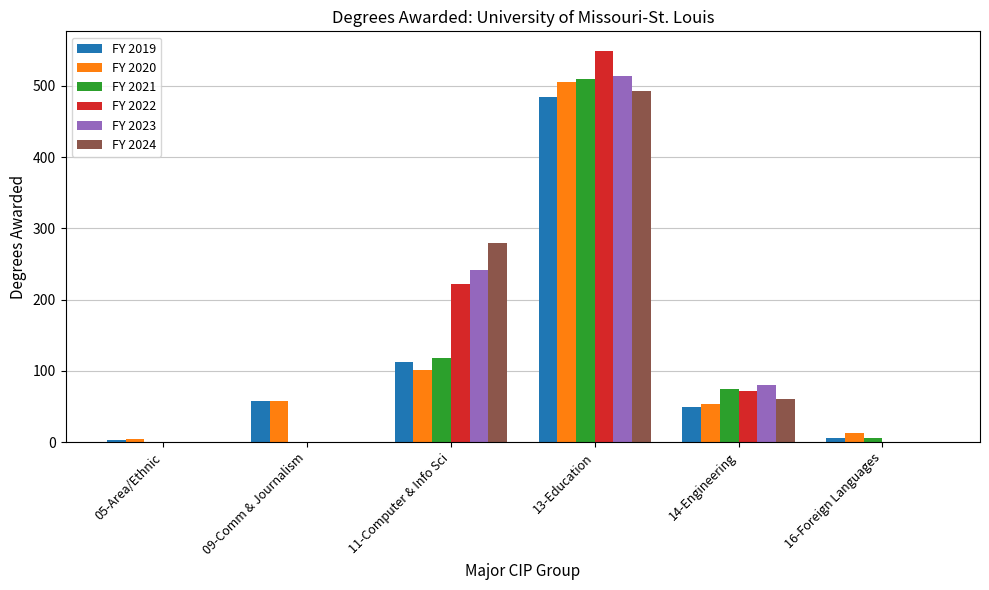

What is the maximum value for FY 2024?

493